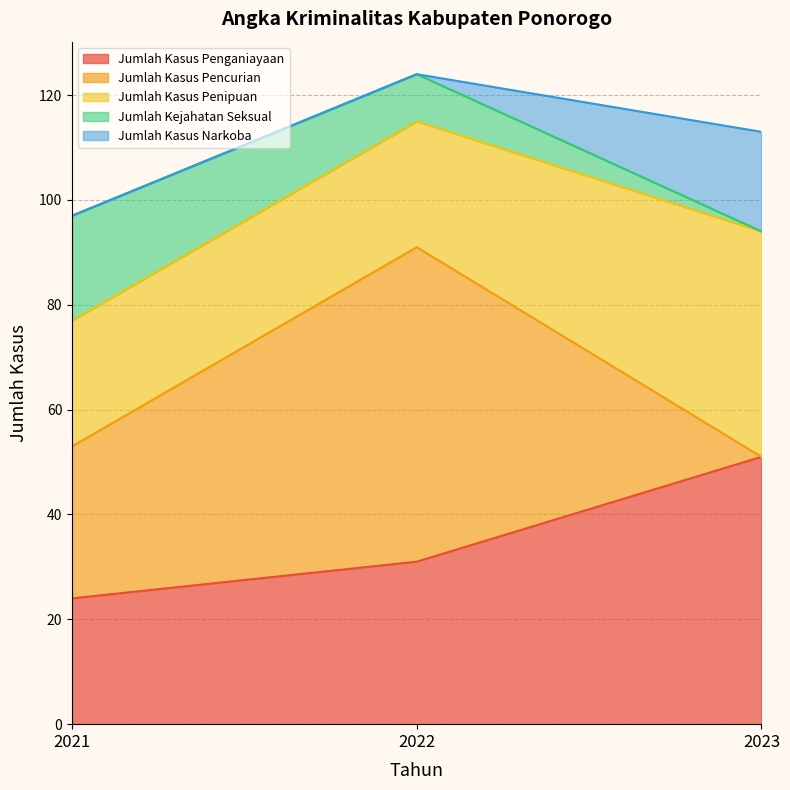

What is the maximum value for Jumlah Kasus Pencurian?

60